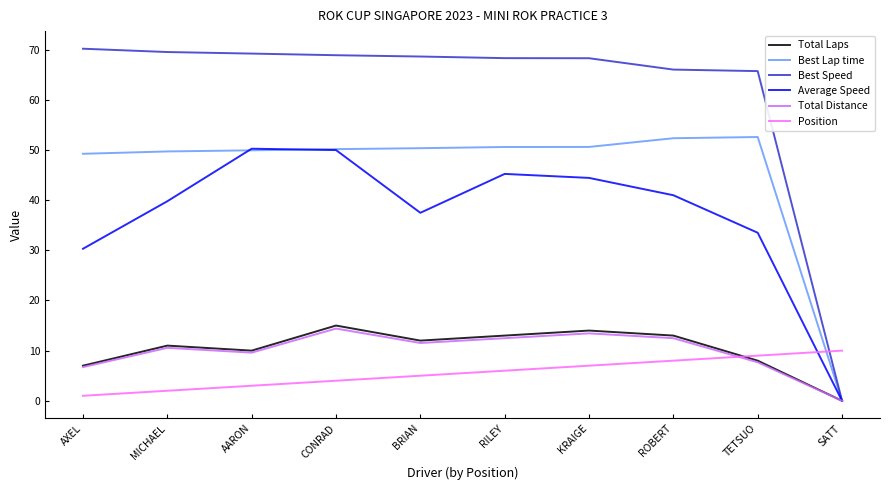

What is the difference between the highest and lowest values at CONRAD?

64.9